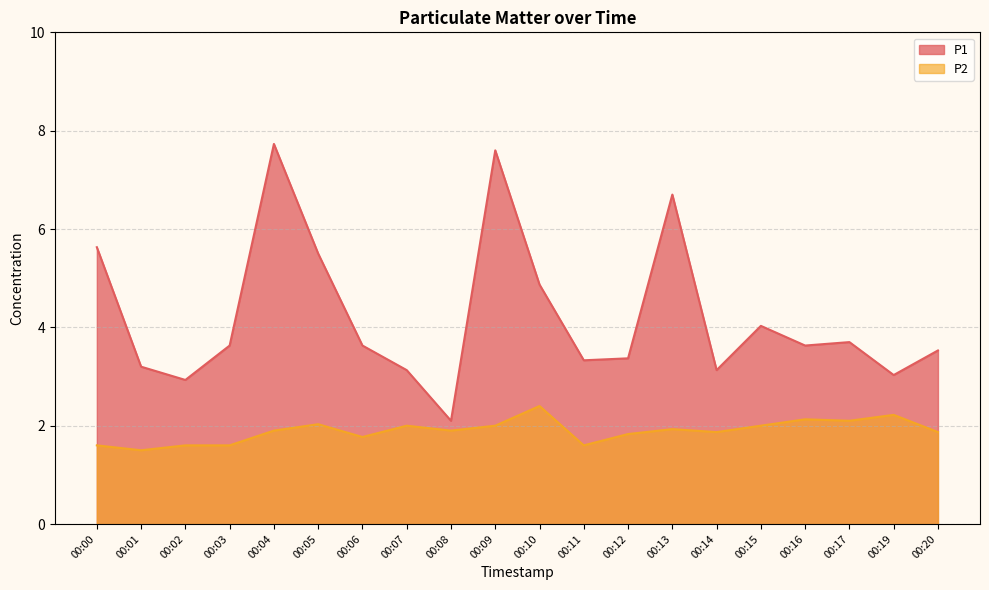

Read the P1 value at 00:09.

7.6